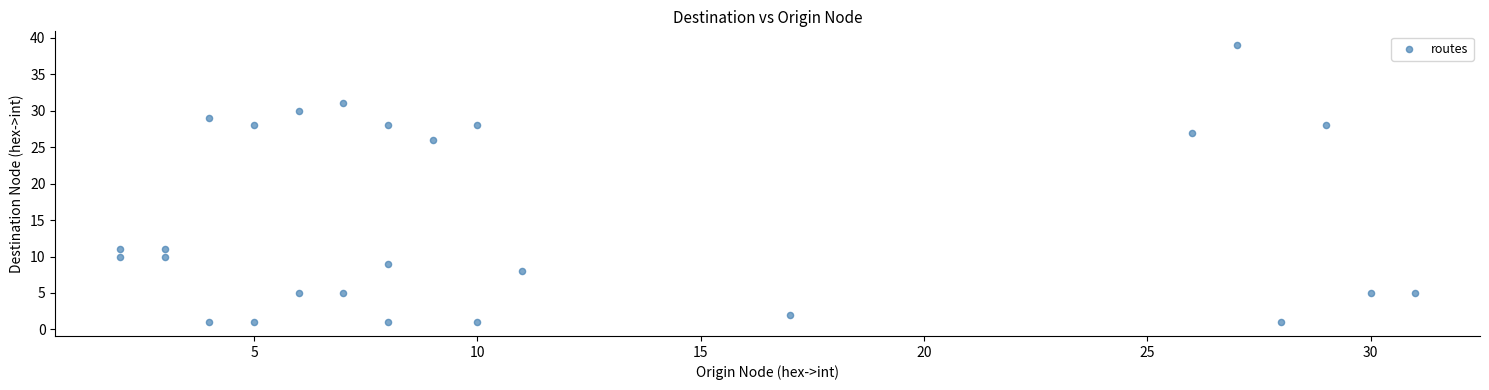

What Y value in the scatter plot is closest to 20?

26